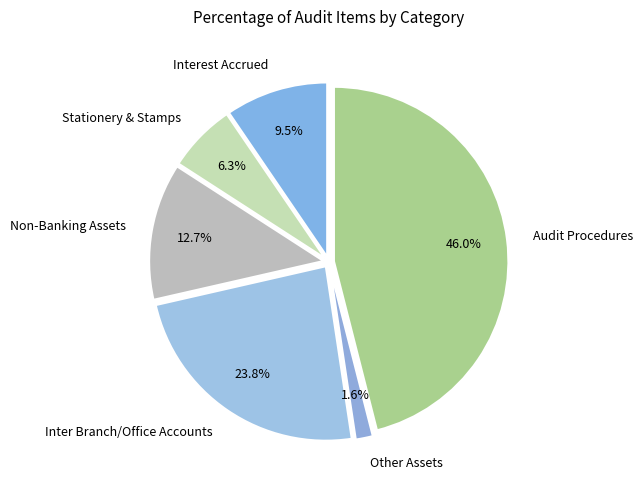

To the nearest percent, what is the combined percentage of Non-Banking Assets and Other Assets?

14%